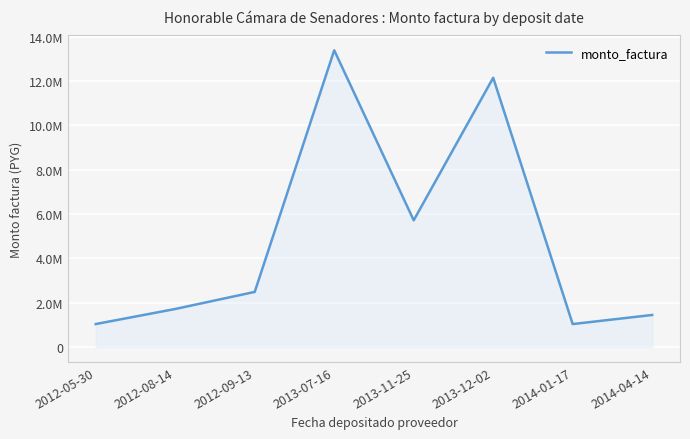

Does the chart have visible grid lines?

Yes